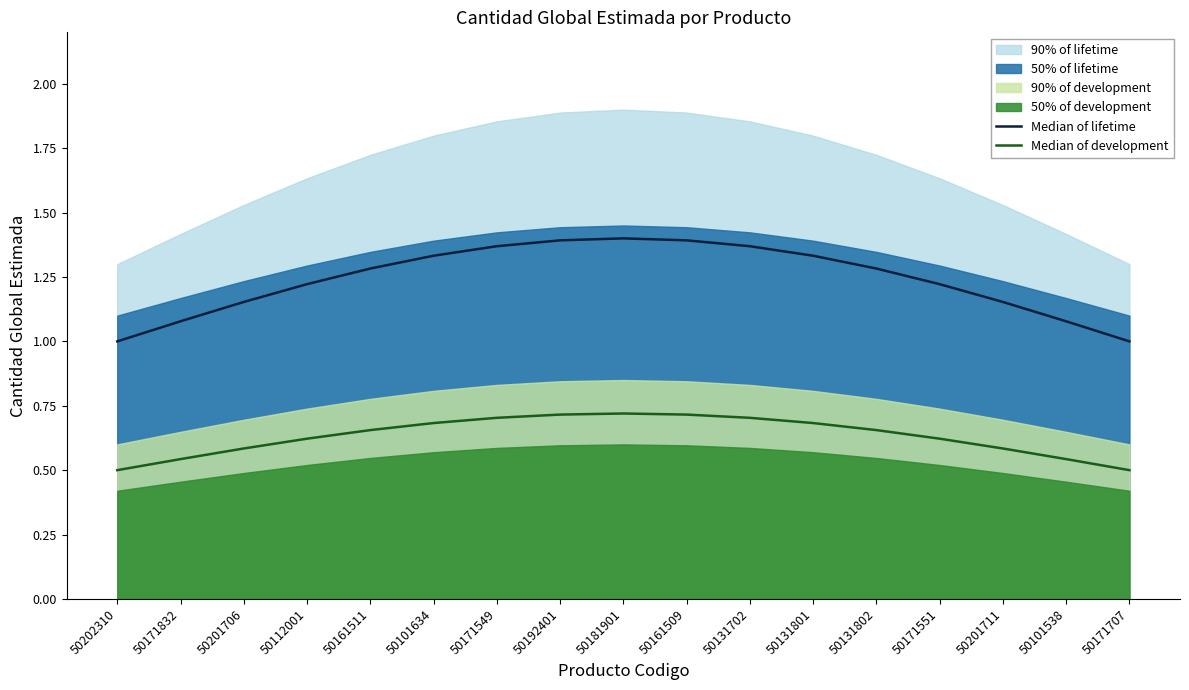

What is the value of the Median of development point at the 1st from the left?

0.5